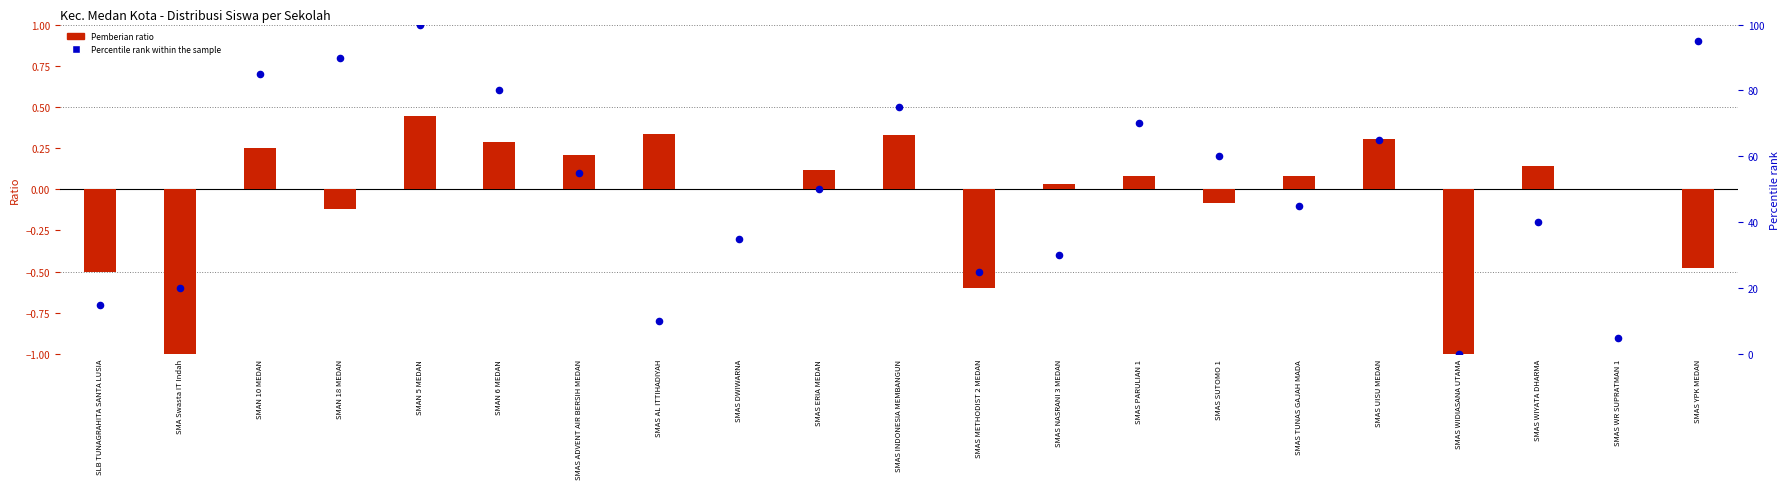

Which series has the largest total across all categories?

Percentile rank within the sample